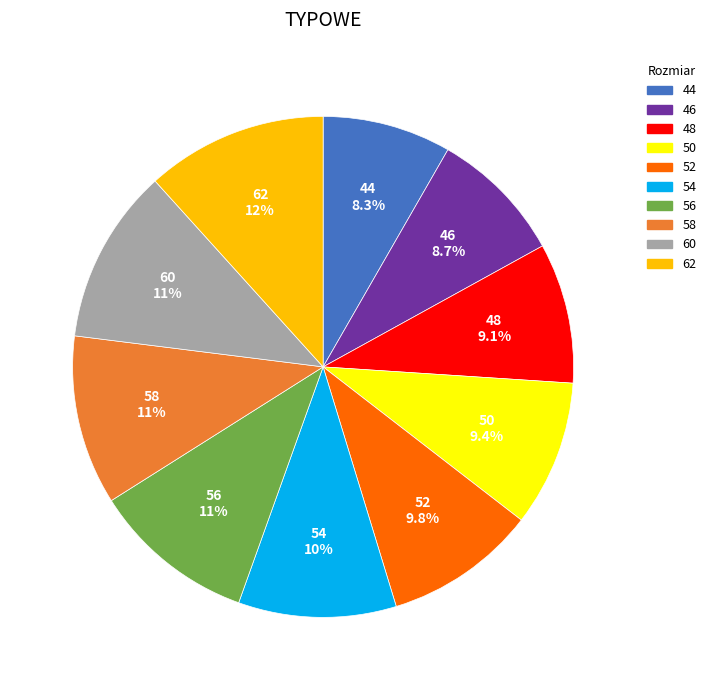

To the nearest percent, what is the average slice percentage?

10%